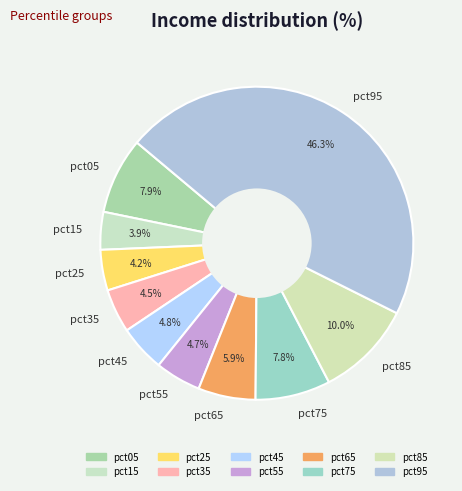

Is there any slice that represents more than half of the pie?

No